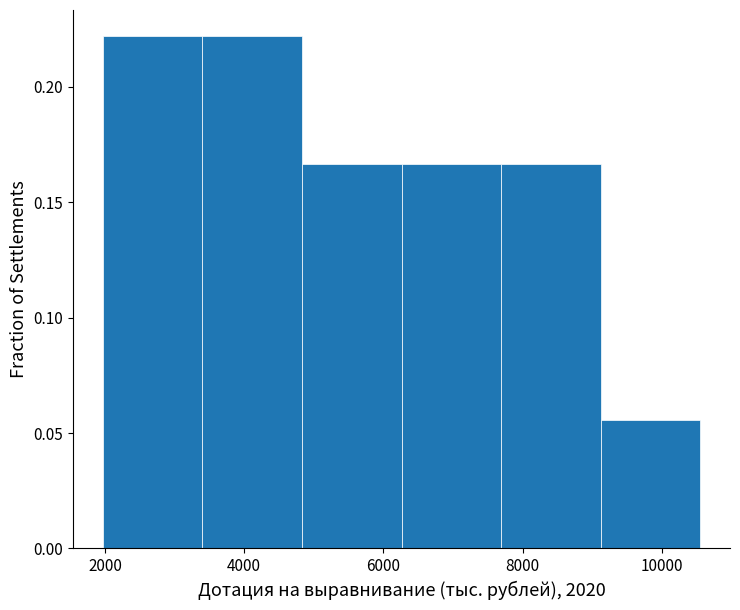

Reading left to right, list every bar in this chart as the range it spans on the x-axis followed by its height. Neither the bar edges nor the heights are printed on the chart, so give them approximately, as read against the axes.

2000 to 3400: 0.220
3400 to 4800: 0.220
4800 to 6200: 0.165
6200 to 7600: 0.165
7600 to 9200: 0.165
9200 to 10600: 0.055